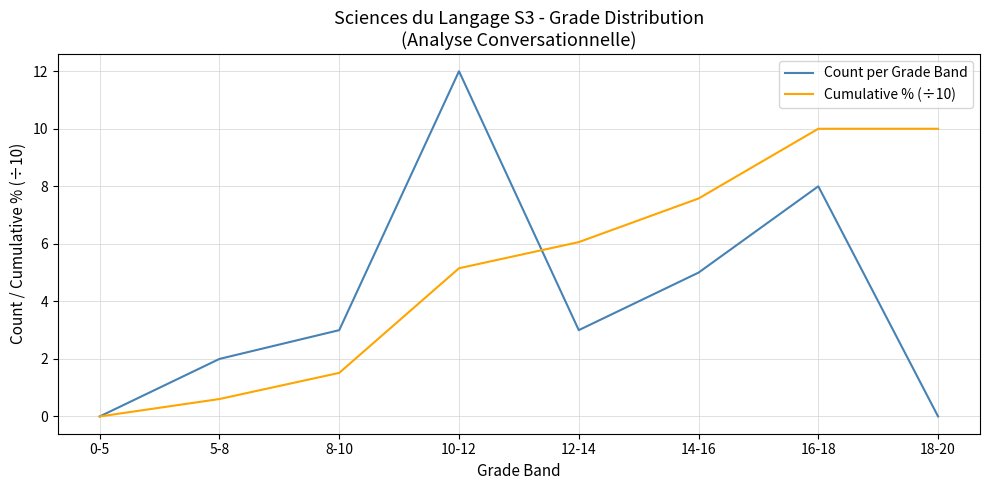

Which series has the largest range (max minus min)?

Count per Grade Band